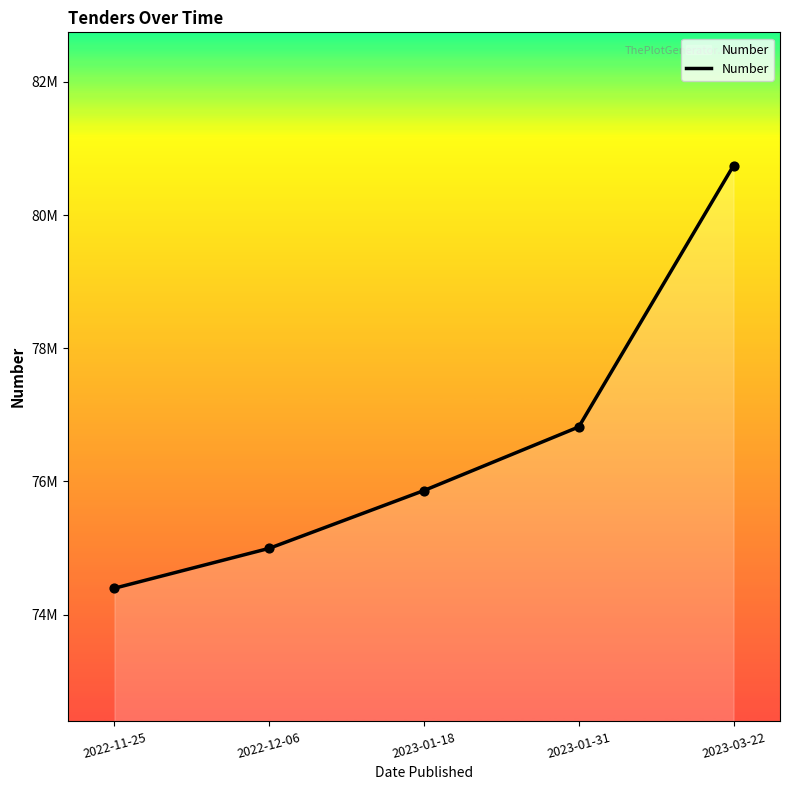

What is the ratio of the value at 2022-11-25 to the value at 2023-03-22?

0.9